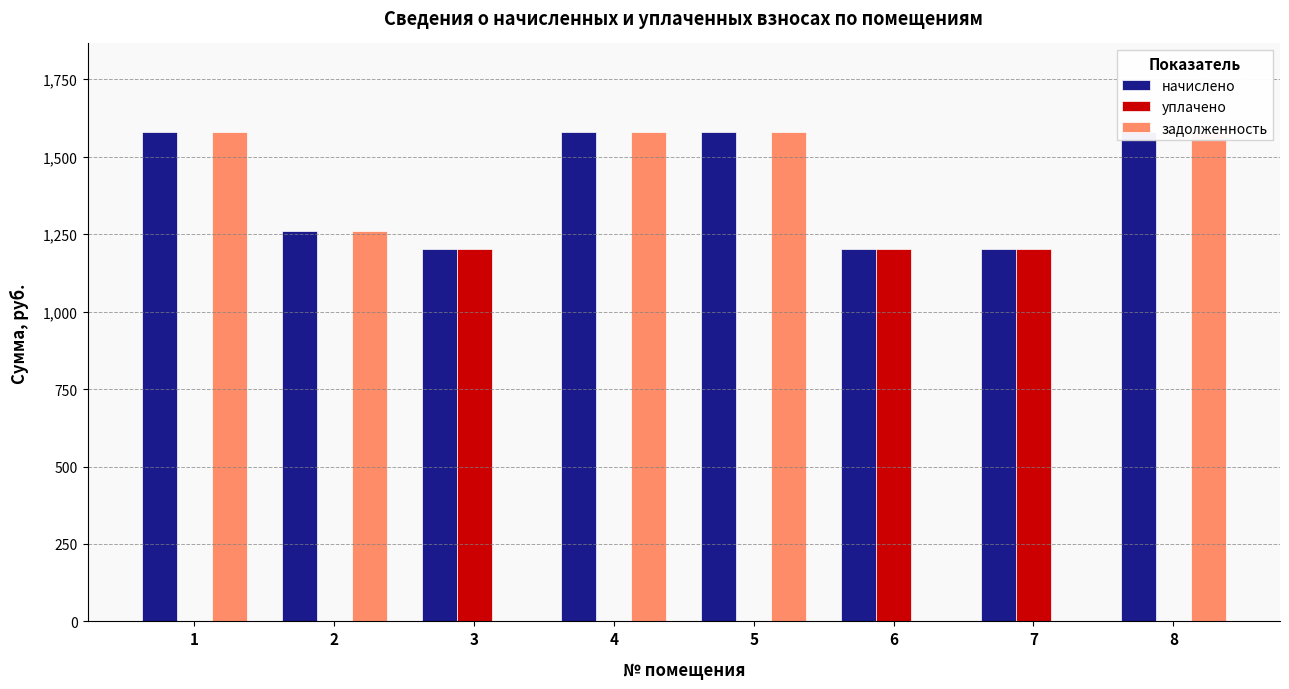

Reading left to right, what are all the values shown in this chart?

начислено: 1=1581.1	2=1259.4	3=1203.2	4=1581.1	5=1581.1	6=1203.2	7=1203.2	8=1581.1
уплачено: 1=0.0	2=0.0	3=1203.2	4=0.0	5=0.0	6=1203.2	7=1203.2	8=0.0
задолженность: 1=1581.1	2=1259.4	3=0.0	4=1581.1	5=1581.1	6=0.0	7=0.0	8=1581.1